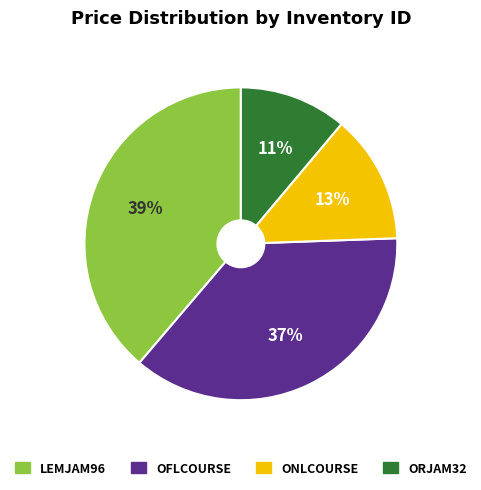

Is ONLCOURSE the majority of the pie?

No